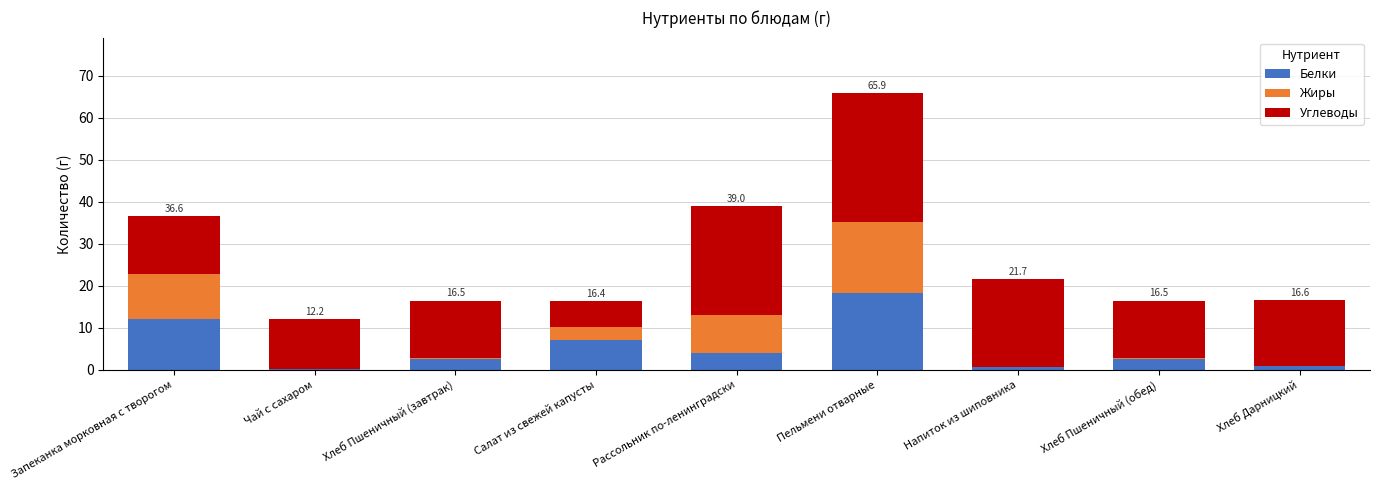

Are the bars grouped side by side (vs. stacked)?

No